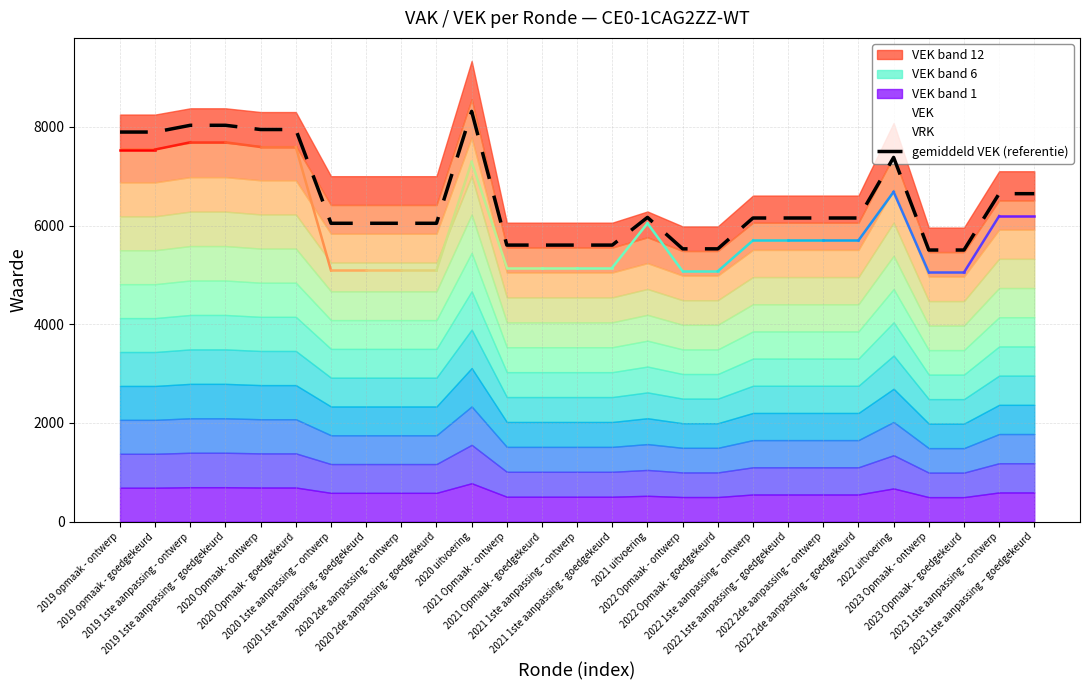

What is the difference between the maximum and minimum values?

2810.0